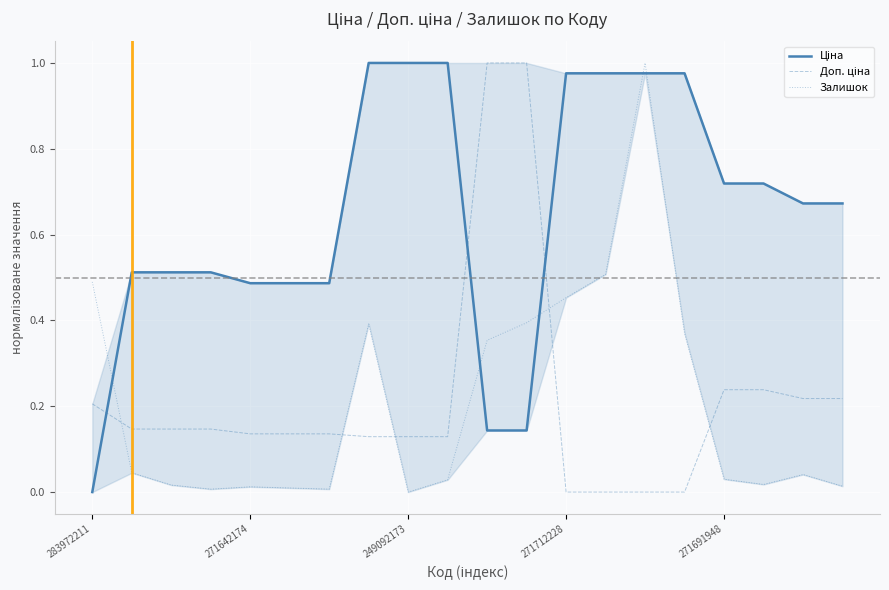

The value of Залишок at 283972211 is 0.5. True or false?

True